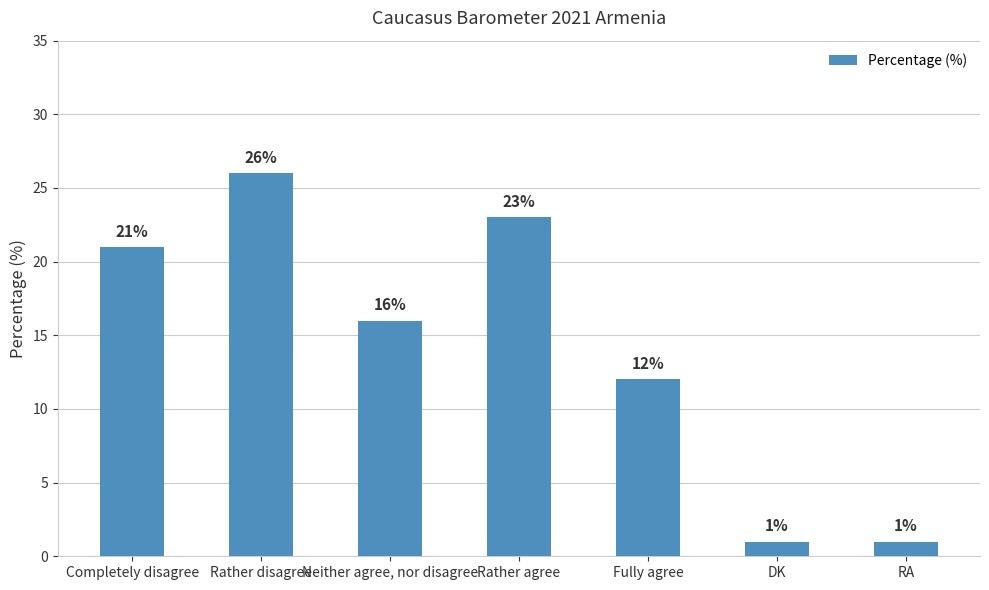

At which category does the chart reach its peak across all series?

Rather disagree